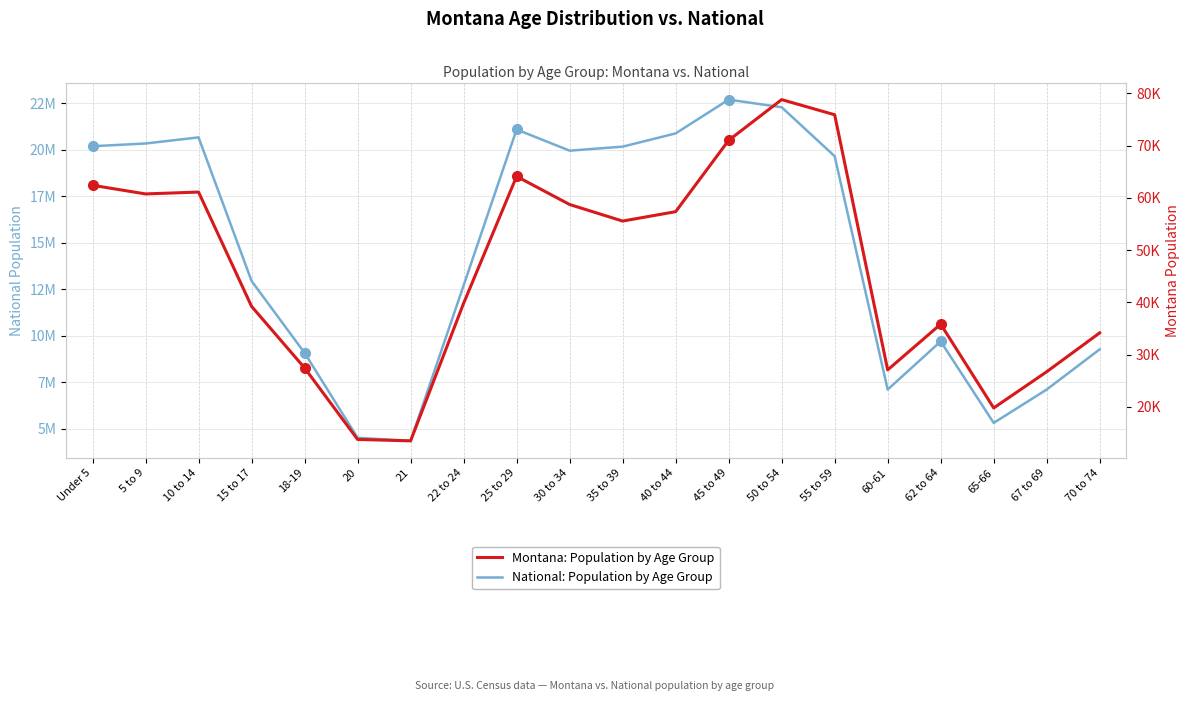

How many distinct data groups are displayed?

2